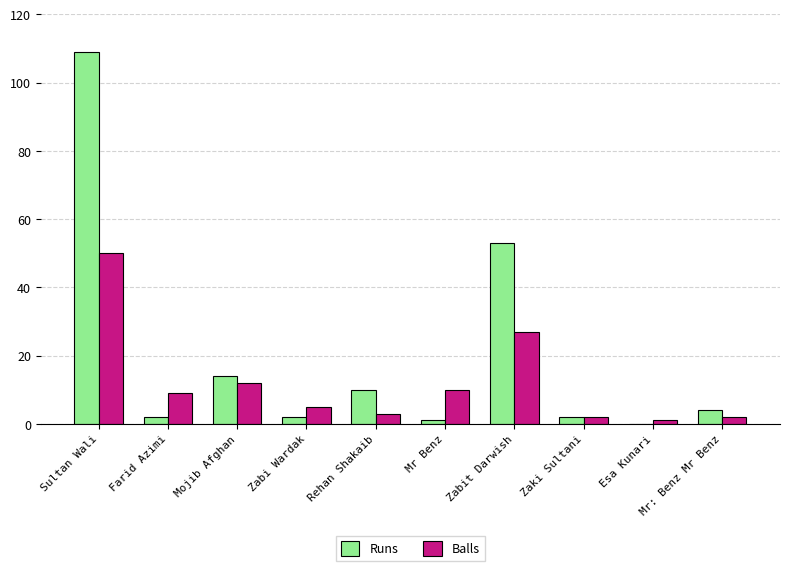

Where is Balls nearest to the value 25?

Zabit Darwish